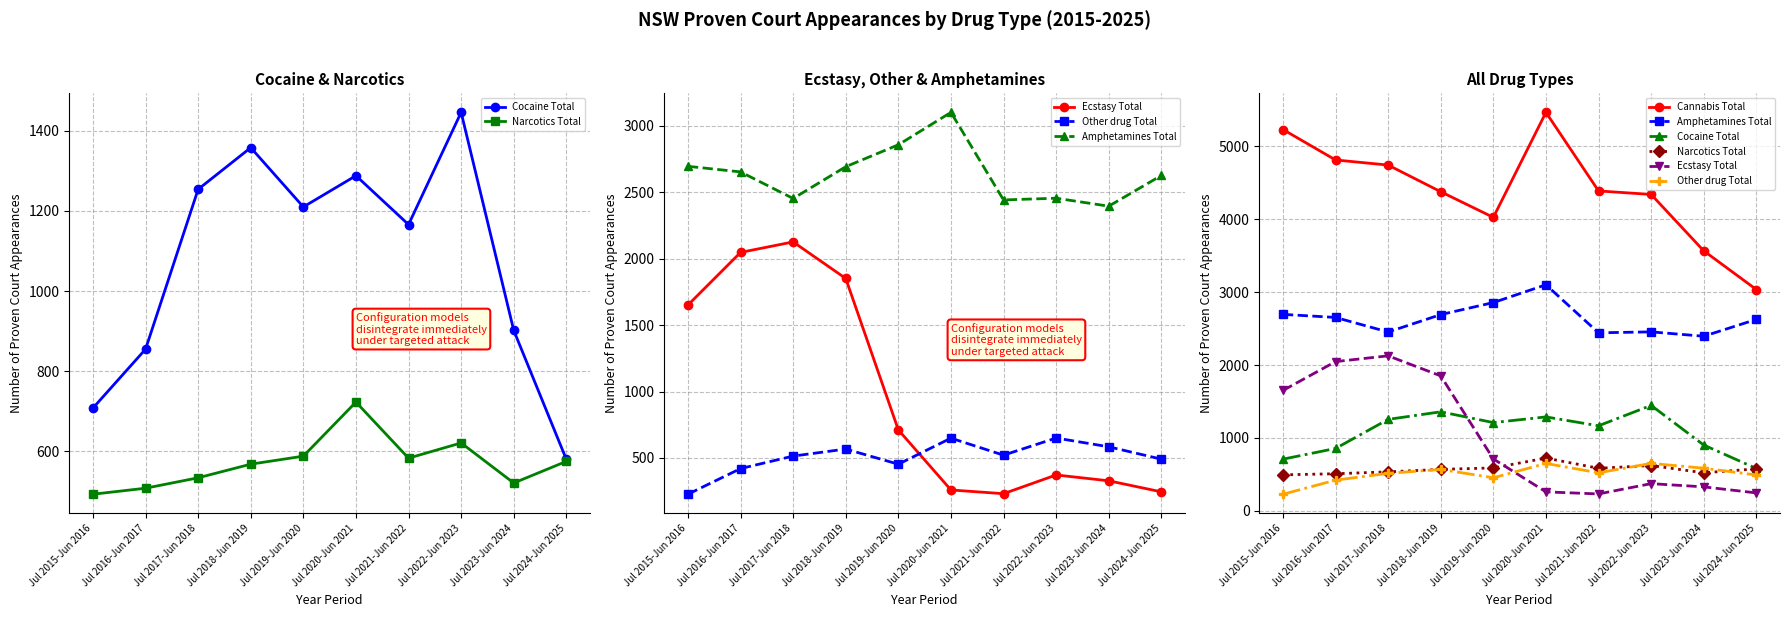

What position from the left is Jul 2022-Jun 2023?

8